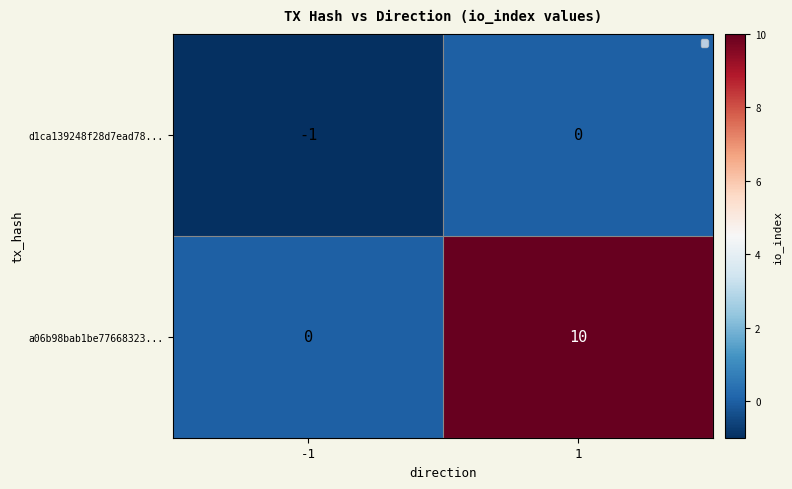

Which series has the largest total across all categories?

a06b98bab1be77668323...